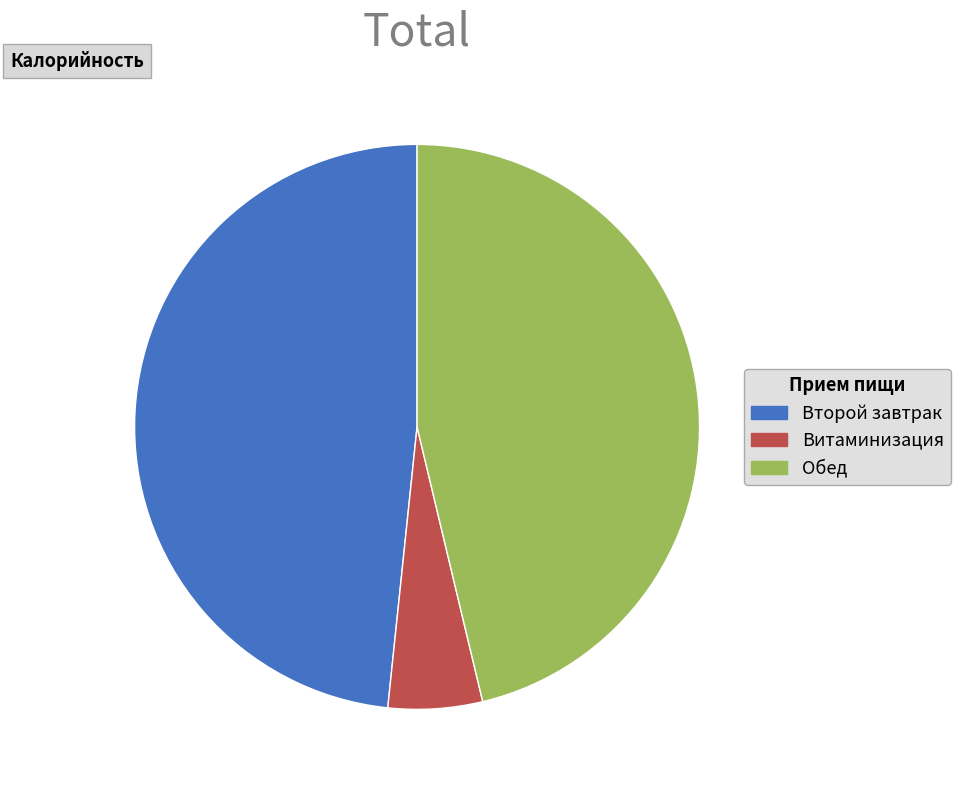

Rank the categories by value from lowest to highest.

Витаминизация, Обед, Второй завтрак